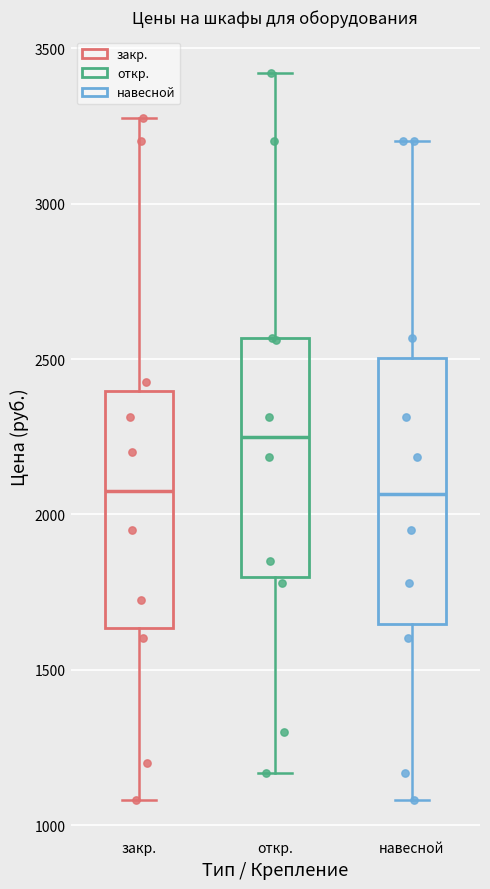

Reading left to right, read every box against the y-axis: the position of its median line, the range the box covers, and the ends of its whiskers. The values are not printed on the chart, so give them approximately, as read against the axis.

закр.: median 2100, box 1650 to 2400, whiskers 1100 to 3300
откр.: median 2250, box 1800 to 2550, whiskers 1150 to 3400
навесной: median 2050, box 1650 to 2500, whiskers 1100 to 3200